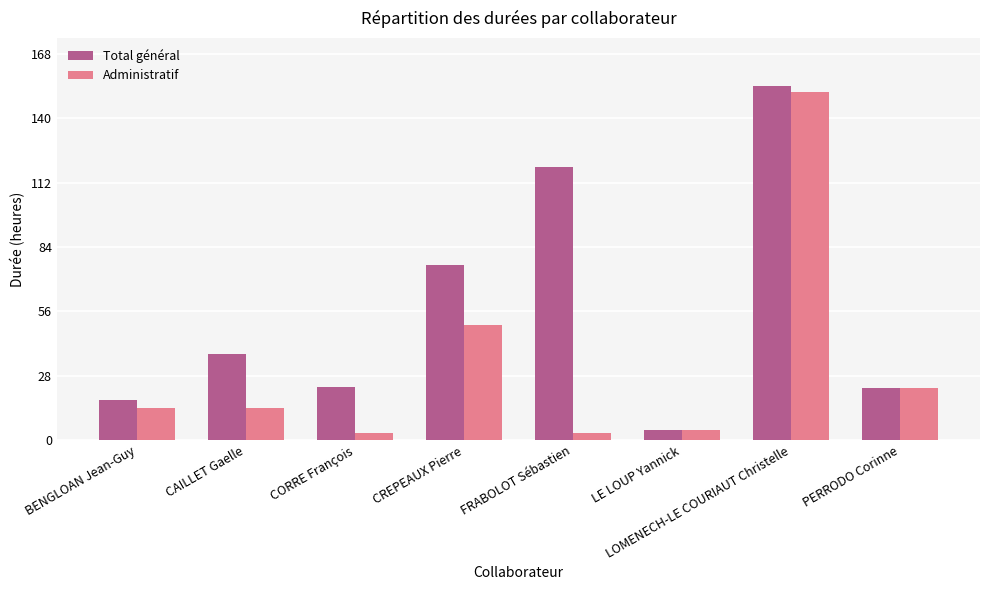

What is the maximum value shown in the chart?

154.0